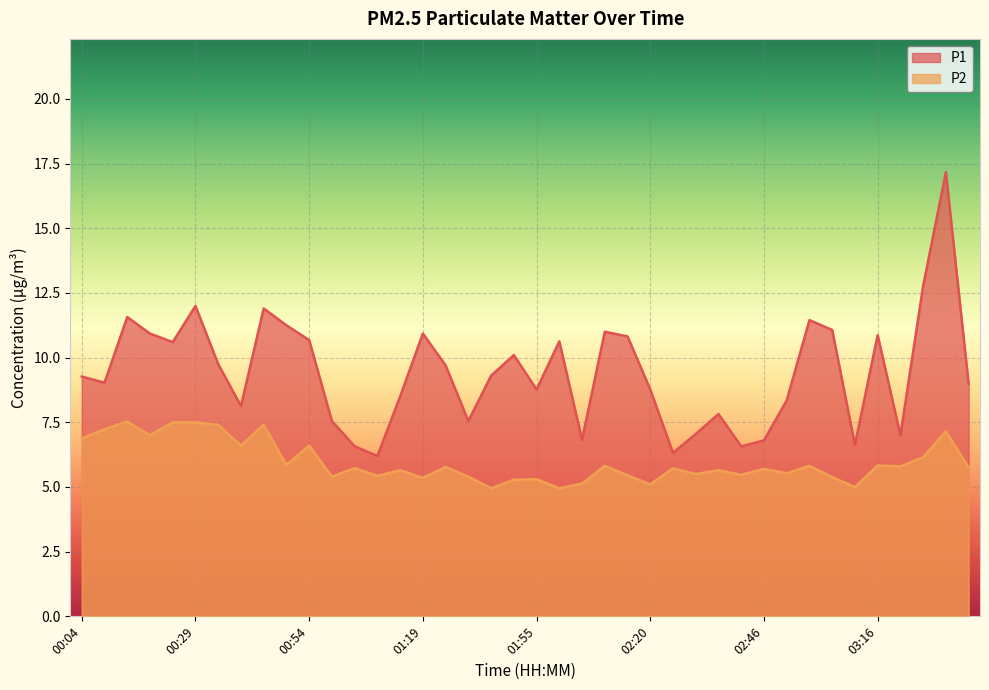

The value of P2 at 00:59 is 2.3. True or false?

False